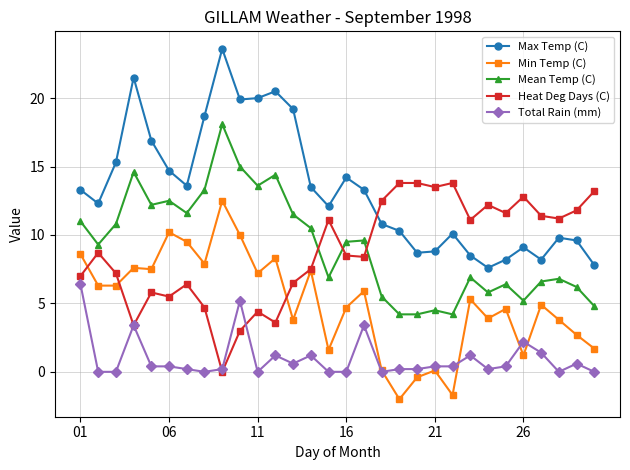

True or false: Total Rain (mm) and Max Temp (C) cross at least once.

False